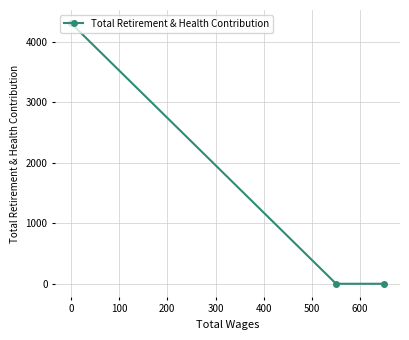

How many values are between 0 and 4308?

3